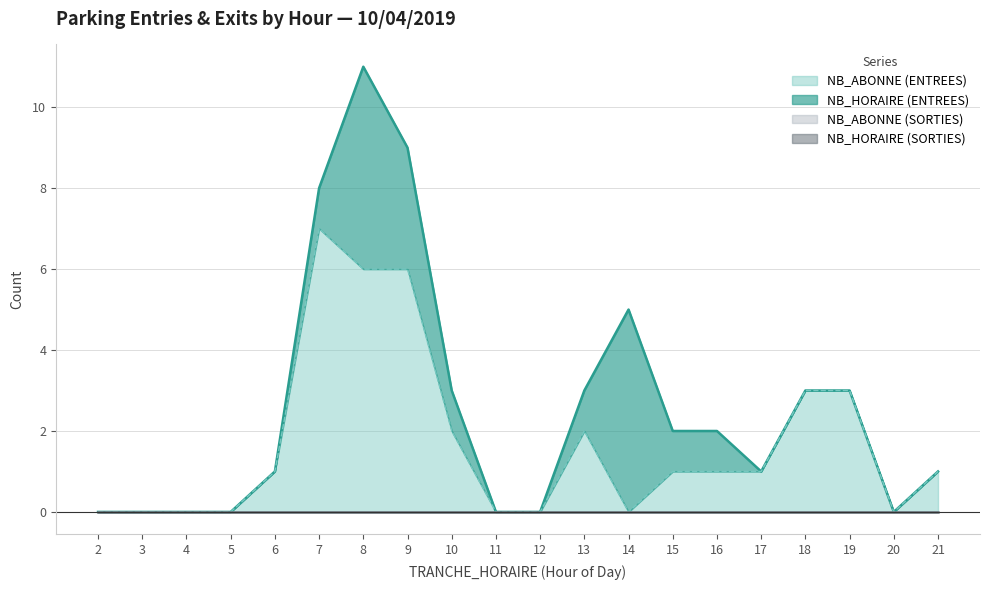

At 11, list the series in order from largest to smallest.

NB_HORAIRE (ENTREES), NB_ABONNE (ENTREES), NB_HORAIRE (SORTIES), NB_ABONNE (SORTIES)